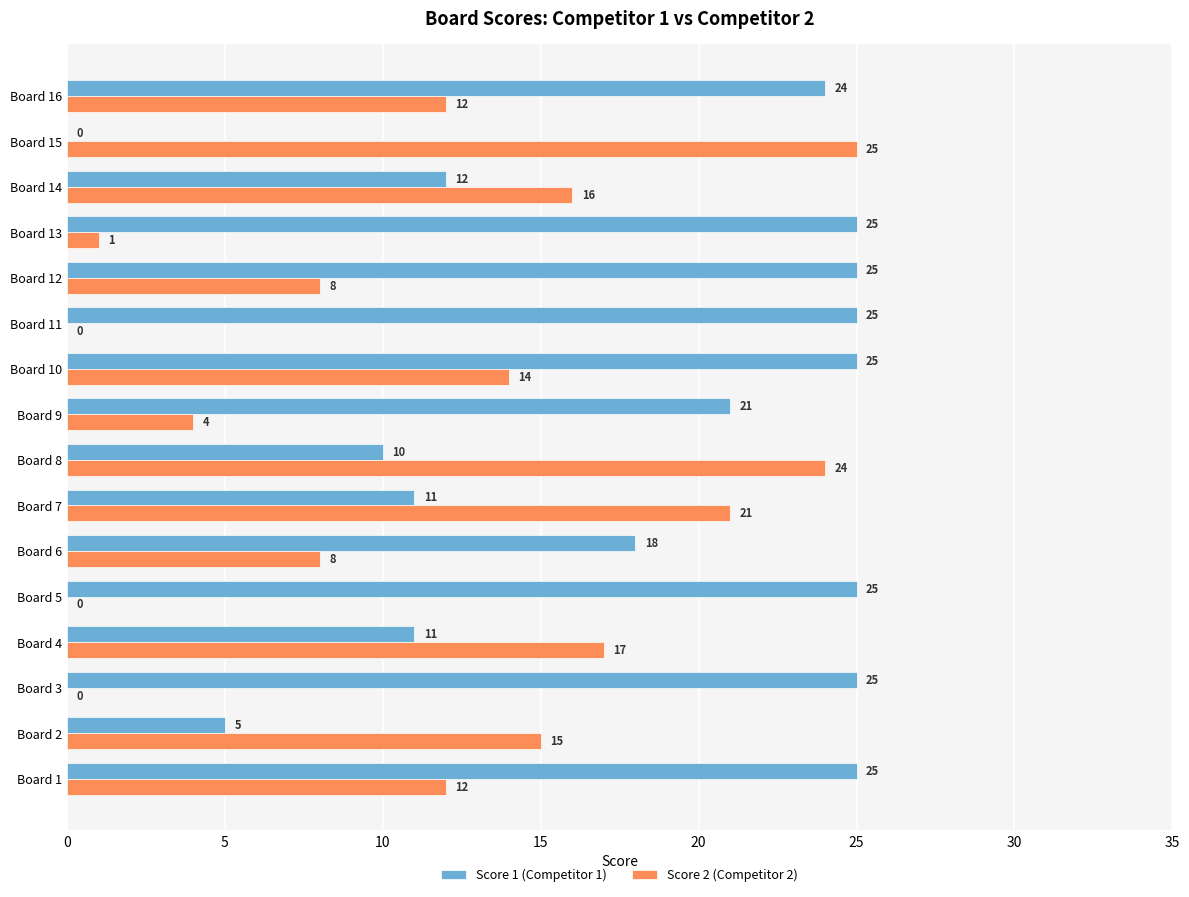

At which category is the sum across all series the highest?

Board 10